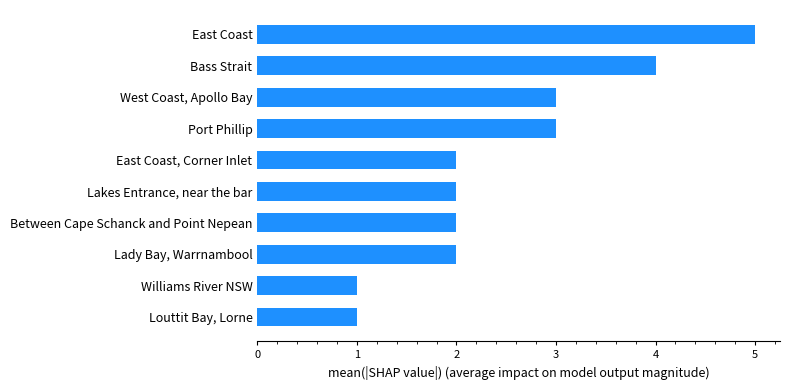

At which category does the chart reach its peak across all series?

East Coast